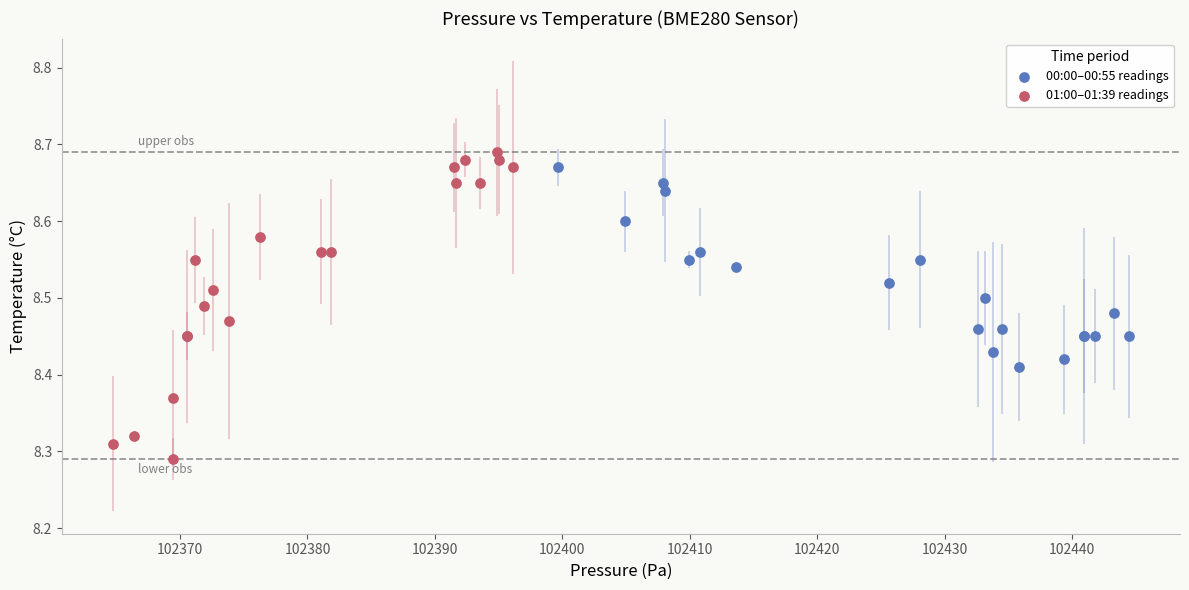

Which series contains the highest Y value?

01:00–01:39 readings